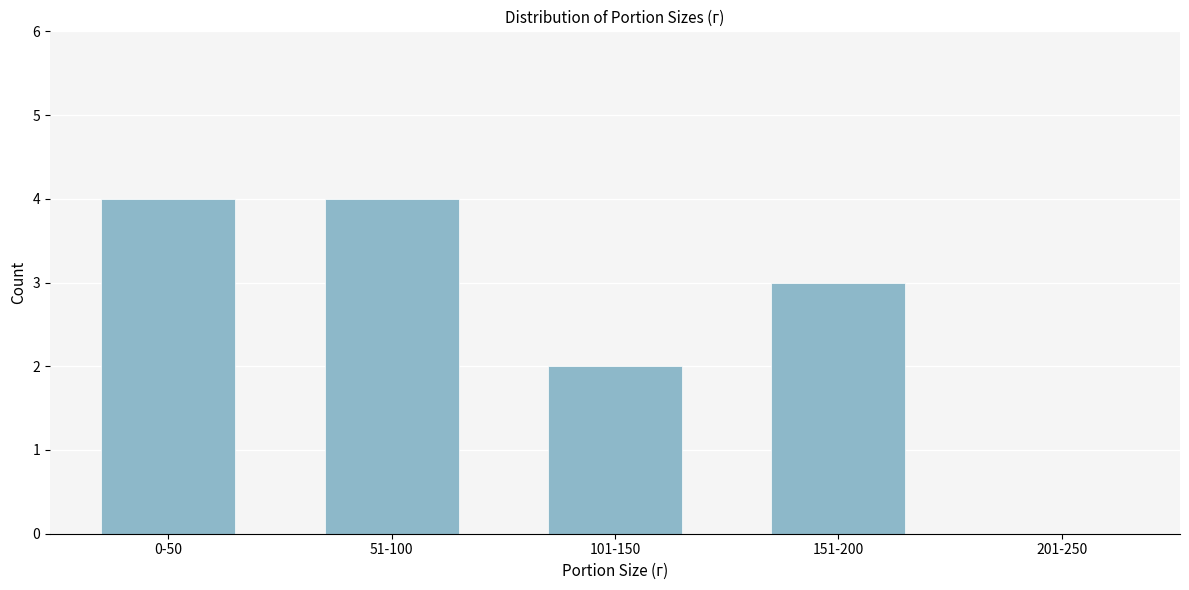

Reading right to left, what are all the values shown in this chart?

201-250=0	151-200=3	101-150=2	51-100=4	0-50=4